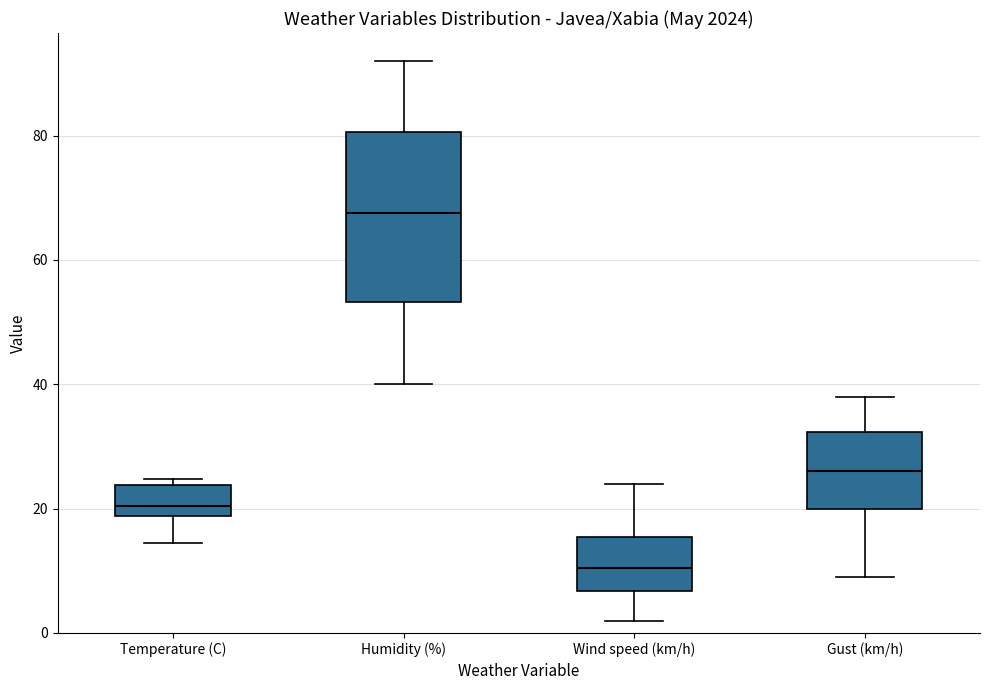

Where does the lower whisker of the box for Wind speed (km/h) end on the y-axis? The values are not printed on the chart, so give them approximately, as read against the axis.

2